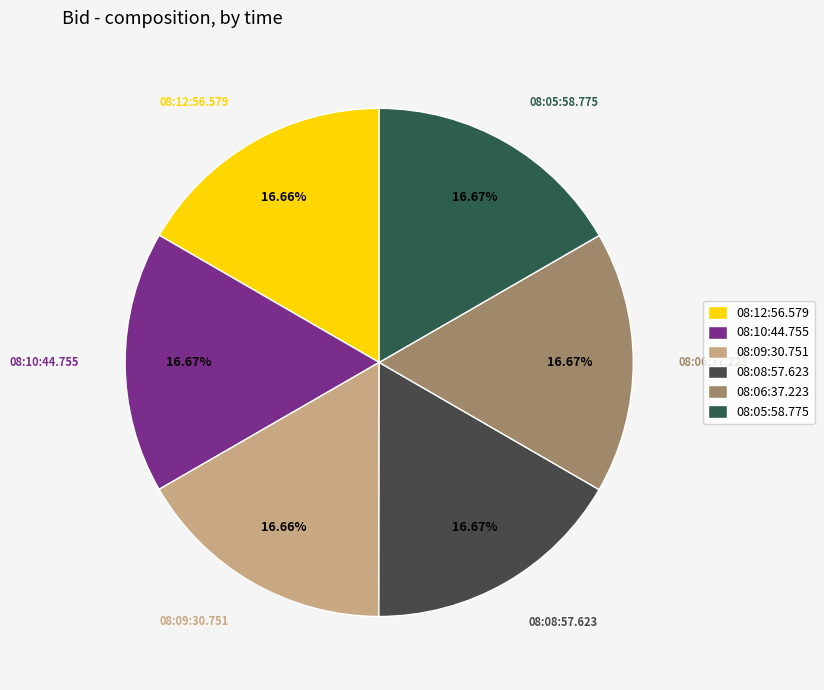

What is the total percentage of 08:10:44.755 and 08:09:30.751?

33.3%